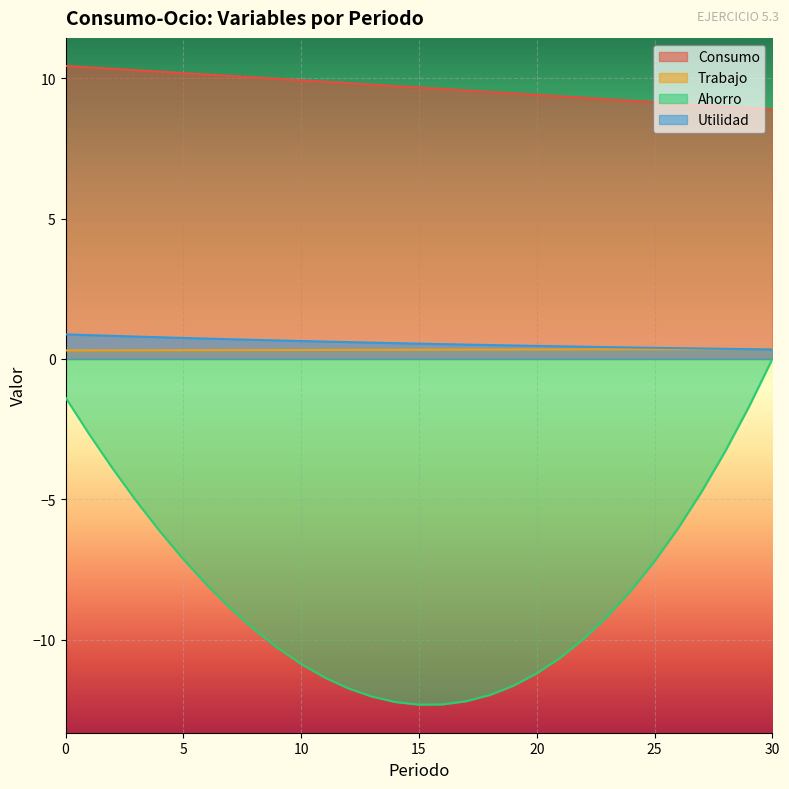

Reading left to right, what are all the values shown in this chart?

Consumo: 0=10.4	1=10.4	2=10.3	3=10.3	4=10.2	5=10.2	6=10.1	7=10.1	8=10.0	9=10.0	10=9.9	11=9.9	12=9.8	13=9.8	14=9.7	15=9.7	16=9.6	17=9.6	18=9.5	19=9.5	20=9.4	21=9.4	22=9.3	23=9.3	24=9.2	25=9.2	26=9.1	27=9.0	28=9.0	29=8.9	30=8.9
Trabajo: 0=0.3	1=0.3	2=0.3	3=0.3	4=0.3	5=0.3	6=0.3	7=0.3	8=0.3	9=0.3	10=0.3	11=0.3	12=0.3	13=0.3	14=0.3	15=0.3	16=0.3	17=0.3	18=0.3	19=0.3	20=0.3	21=0.3	22=0.3	23=0.3	24=0.3	25=0.3	26=0.3	27=0.3	28=0.4	29=0.4	30=0.4
Ahorro: 0=-1.4	1=-2.7	2=-3.9	3=-5.1	4=-6.1	5=-7.1	6=-8.1	7=-8.9	8=-9.6	9=-10.3	10=-10.9	11=-11.4	12=-11.7	13=-12.0	14=-12.2	15=-12.3	16=-12.3	17=-12.2	18=-12.0	19=-11.6	20=-11.2	21=-10.6	22=-10.0	23=-9.2	24=-8.3	25=-7.2	26=-6.0	27=-4.7	28=-3.3	29=-1.7	30=0.0
Utilidad: 0=0.9	1=0.8	2=0.8	3=0.8	4=0.8	5=0.7	6=0.7	7=0.7	8=0.7	9=0.7	10=0.6	11=0.6	12=0.6	13=0.6	14=0.6	15=0.5	16=0.5	17=0.5	18=0.5	19=0.5	20=0.5	21=0.5	22=0.4	23=0.4	24=0.4	25=0.4	26=0.4	27=0.4	28=0.4	29=0.3	30=0.3